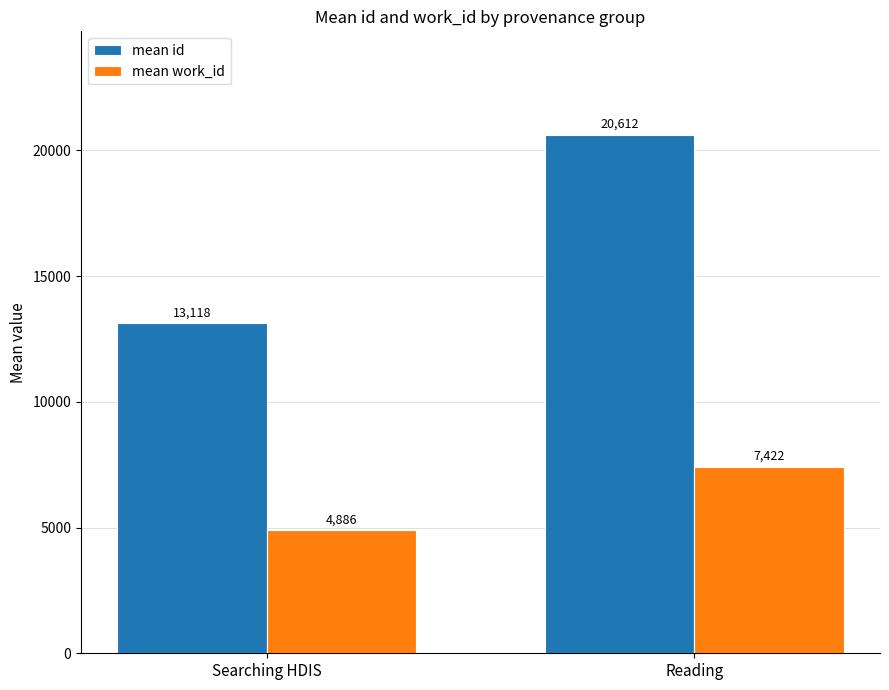

Which category has the highest value in the mean id series?

Reading